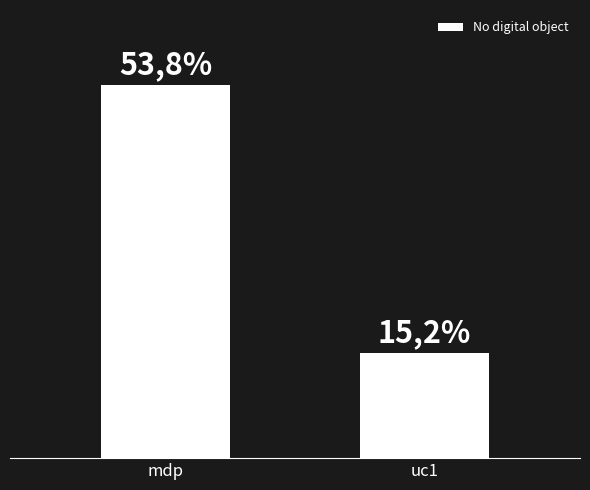

Does the chart contain any negative values?

No